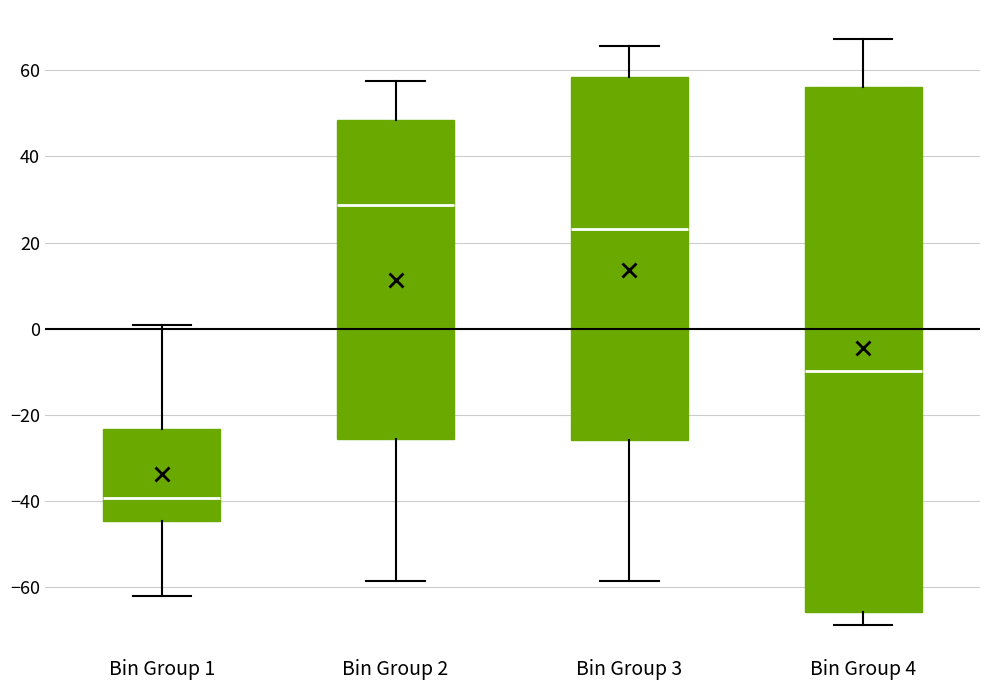

Comparing the boxes themselves (not the whiskers), which one is the tallest?

Bin Group 4